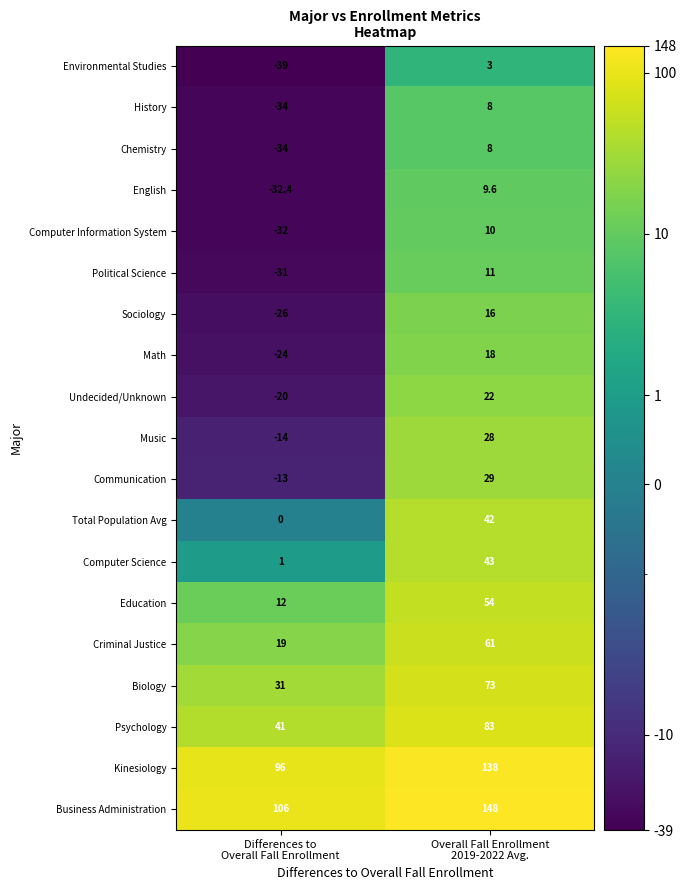

Which series has the largest total across all categories?

Business Administration